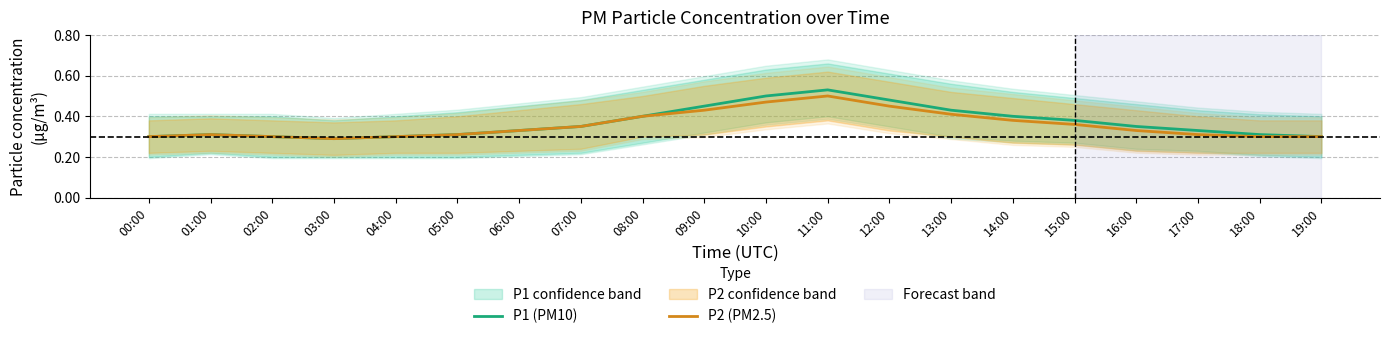

Reading right to left, extract all data points from this chart.

P1 (PM10): 19:00=0.3	18:00=0.3	17:00=0.3	16:00=0.3	15:00=0.4	14:00=0.4	13:00=0.4	12:00=0.5	11:00=0.5	10:00=0.5	09:00=0.5	08:00=0.4	07:00=0.3	06:00=0.3	05:00=0.3	04:00=0.3	03:00=0.3	02:00=0.3	01:00=0.3	00:00=0.3
P2 (PM2.5): 19:00=0.3	18:00=0.3	17:00=0.3	16:00=0.3	15:00=0.4	14:00=0.4	13:00=0.4	12:00=0.5	11:00=0.5	10:00=0.5	09:00=0.4	08:00=0.4	07:00=0.3	06:00=0.3	05:00=0.3	04:00=0.3	03:00=0.3	02:00=0.3	01:00=0.3	00:00=0.3